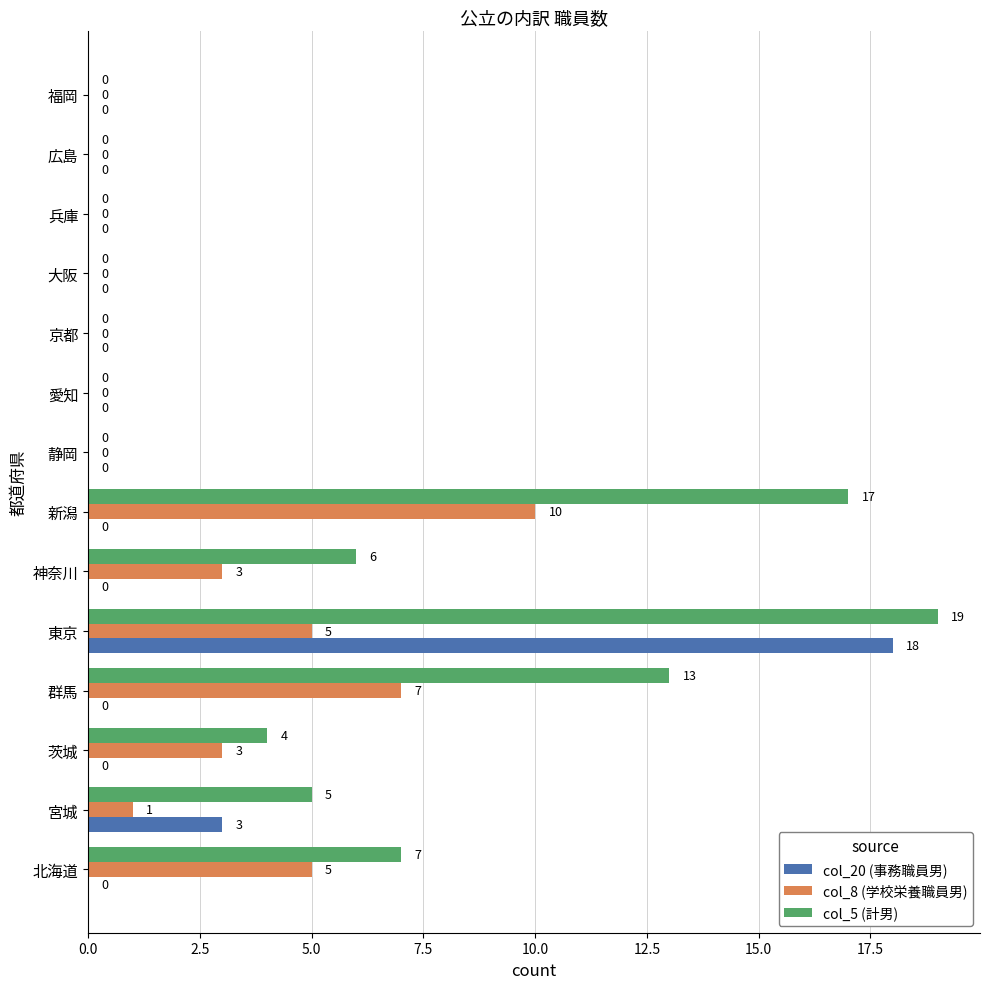

Which category has the highest value across all series?

東京